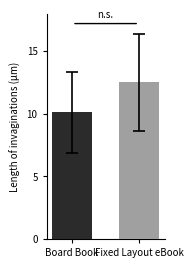

What is the smallest value displayed?

10.1